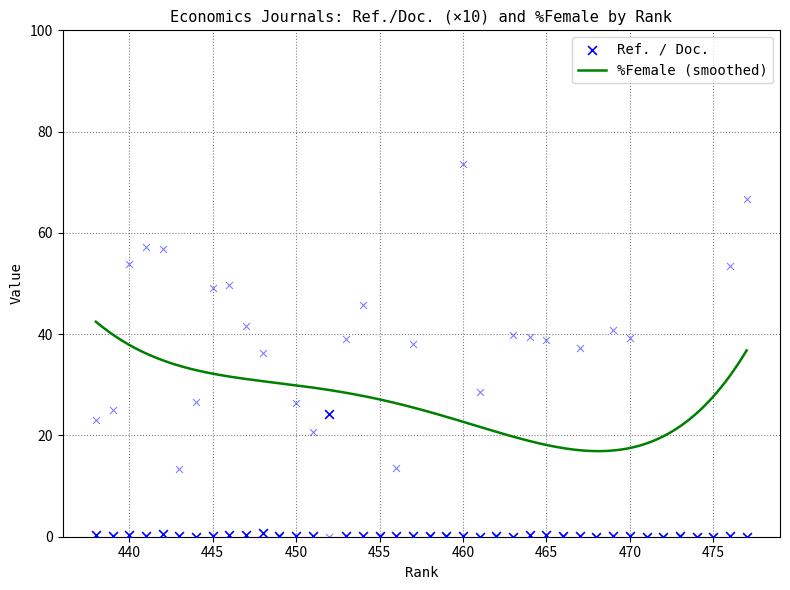

At which category is the sum across all series the highest?

460